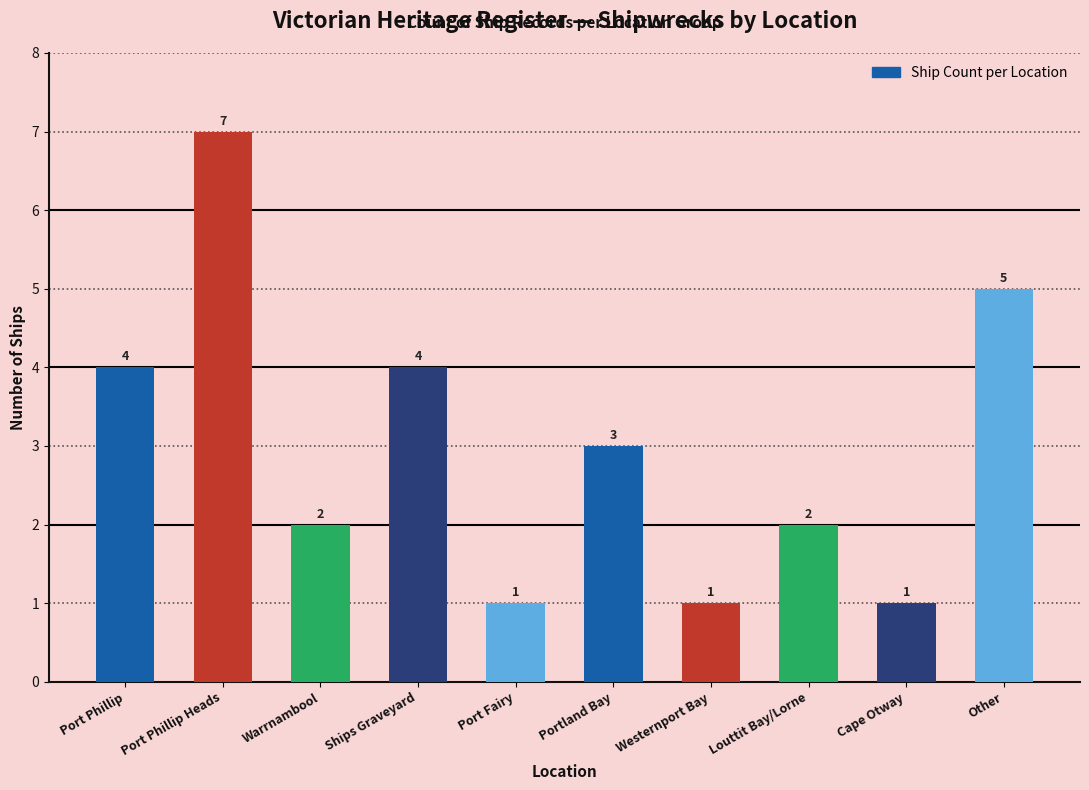

What is the change in value from Warrnambool to Ships Graveyard?

+2